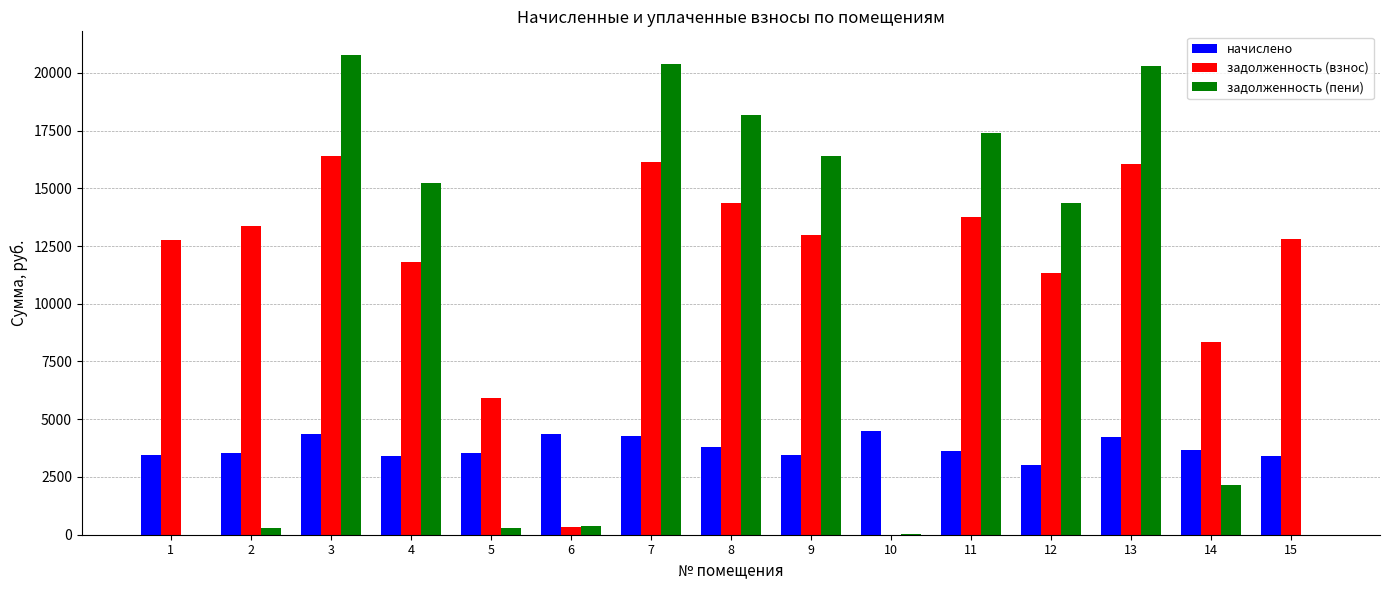

True or false: задолженность (пени) has a value of 295.4 at 2.

True